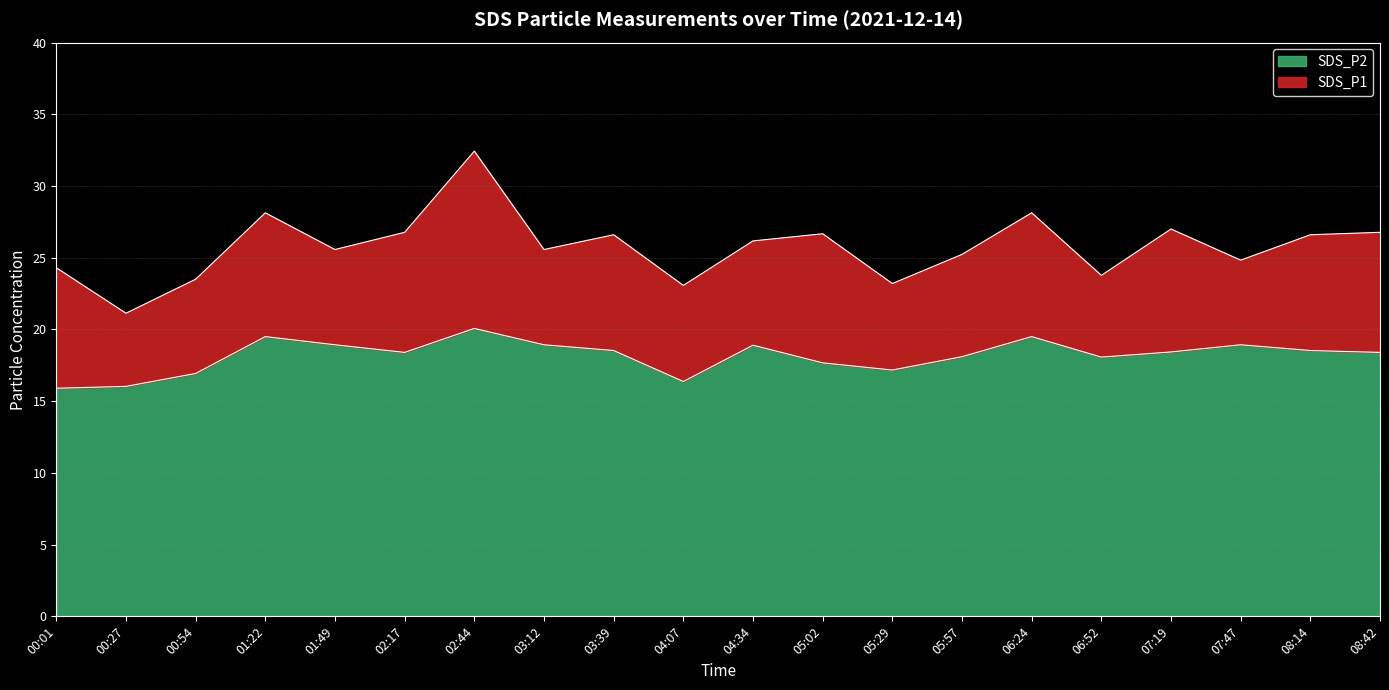

Is the value of SDS_P1 at 00:27 greater than the value of SDS_P2 at 07:47?

Yes